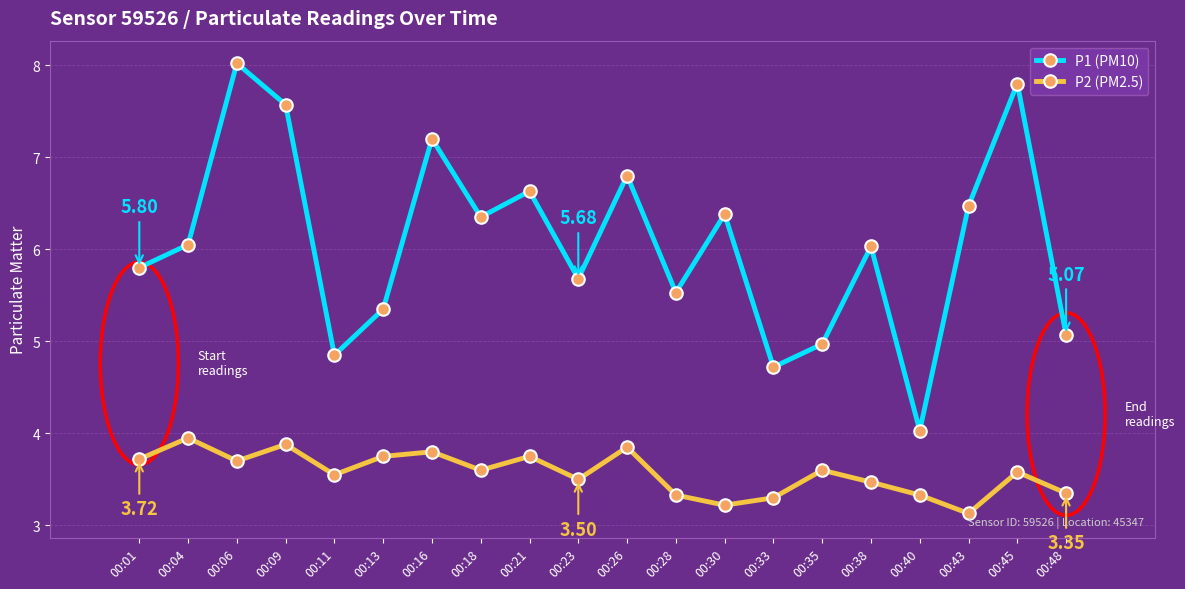

What is the average value of the P2 (PM2.5) series?

3.6